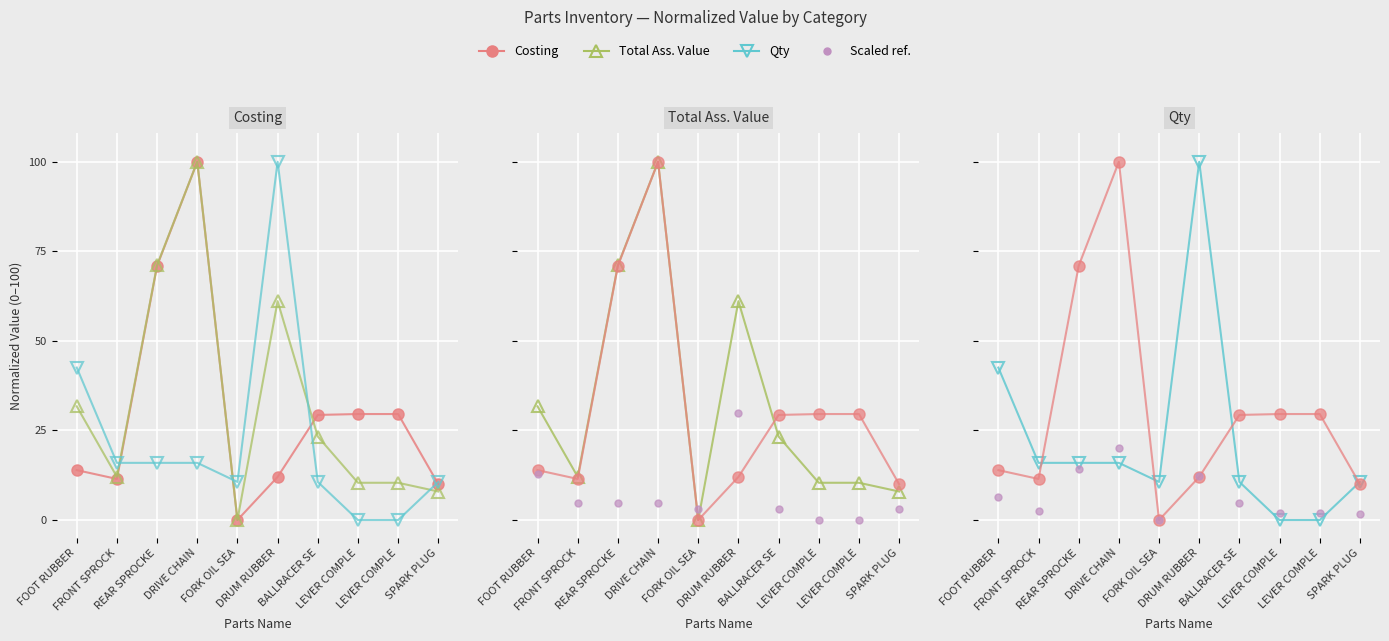

True or false: Costing has more than 1 interior local peaks.

False